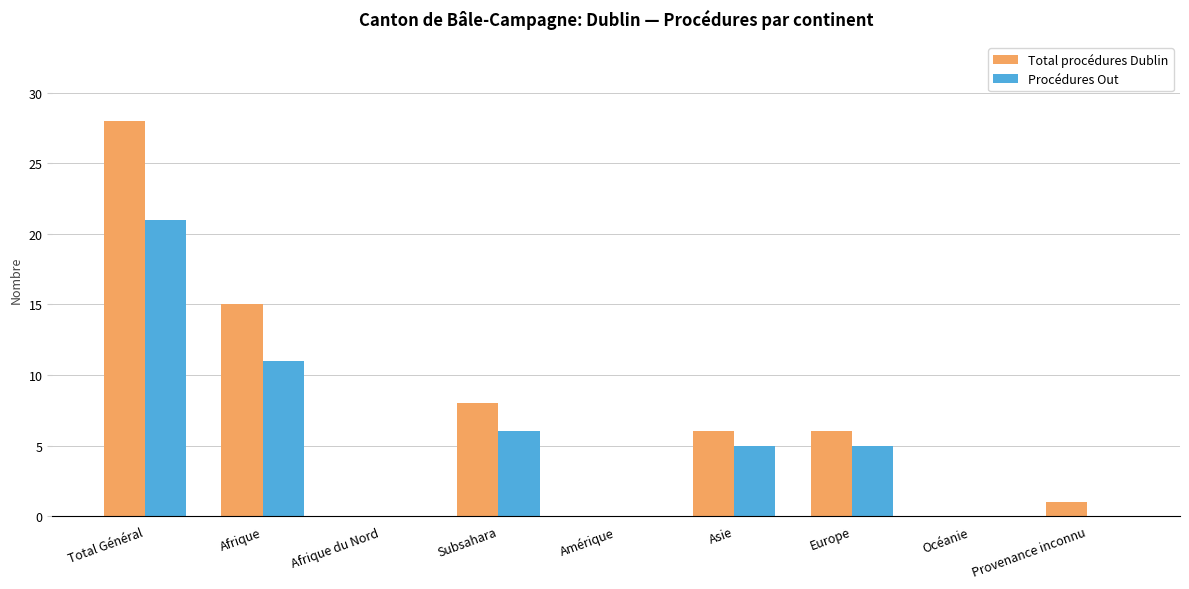

Reading left to right, what are all the values shown in this chart?

Total procédures Dublin: Total Général=28	Afrique=15	Afrique du Nord=0	Subsahara=8	Amérique=0	Asie=6	Europe=6	Océanie=0	Provenance inconnu=1
Procédures Out: Total Général=21	Afrique=11	Afrique du Nord=0	Subsahara=6	Amérique=0	Asie=5	Europe=5	Océanie=0	Provenance inconnu=0